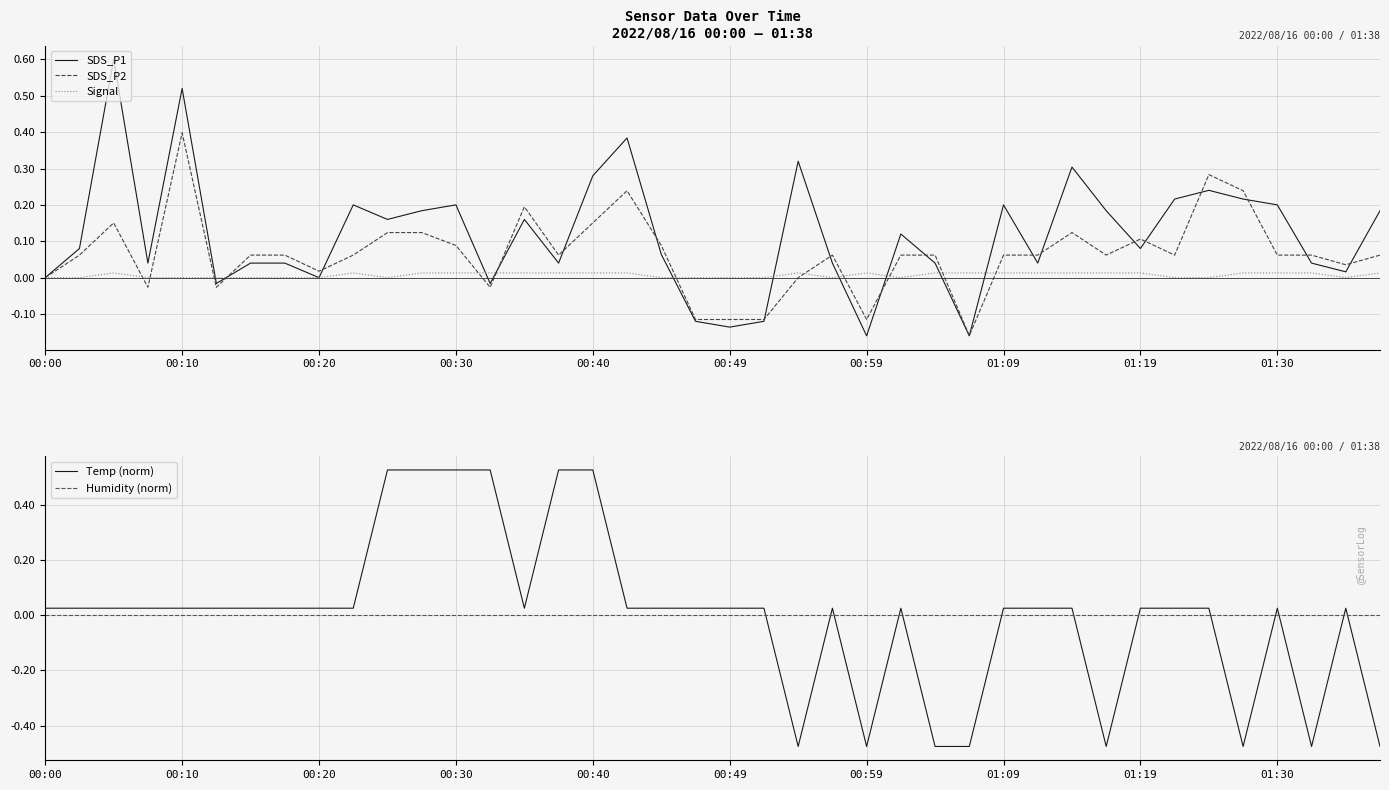

Which has a higher value, 39 or 26?

39